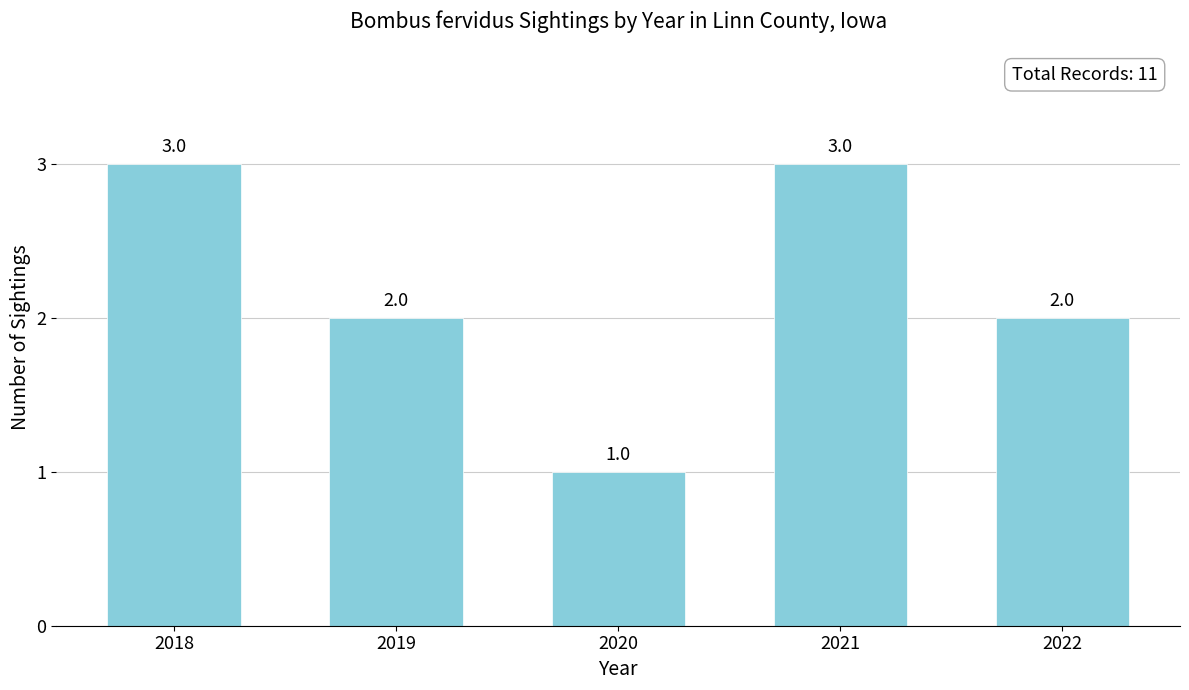

What is the sum of the values at 2022 and 2020?

3